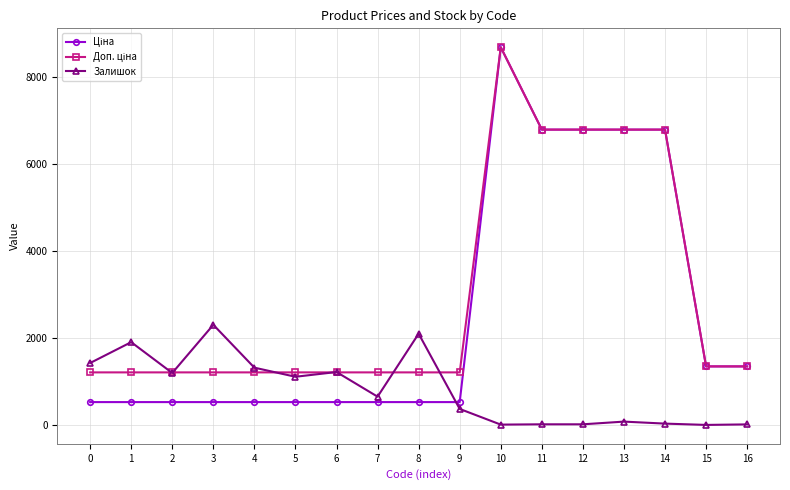

What is the approximate value of Залишок at 1?

1905.0